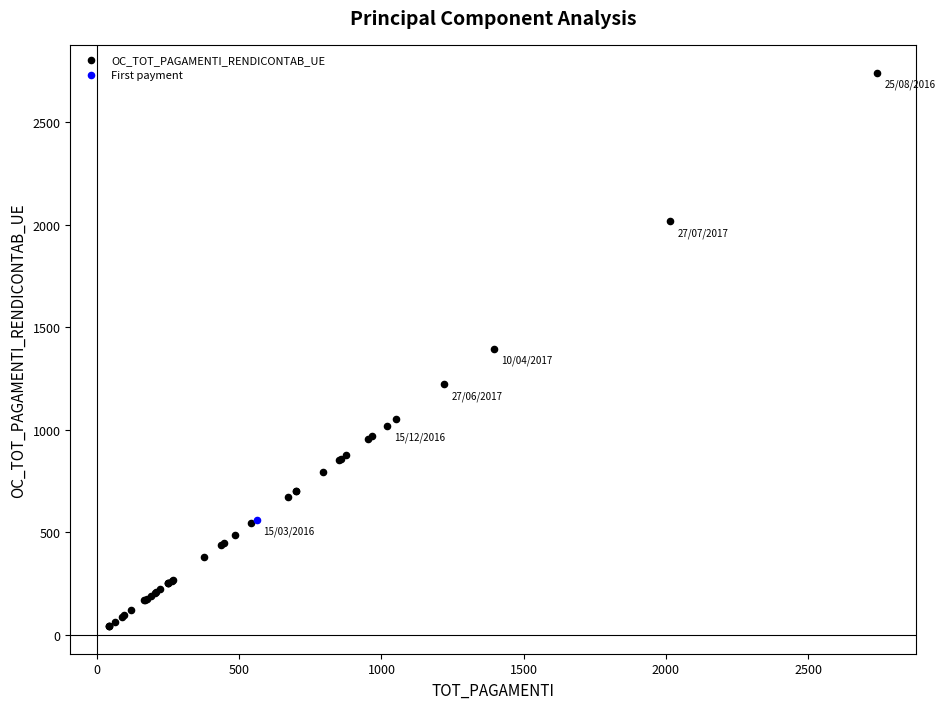

What are all the series names shown in the legend?

OC_TOT_PAGAMENTI_RENDICONTAB_UE, First payment